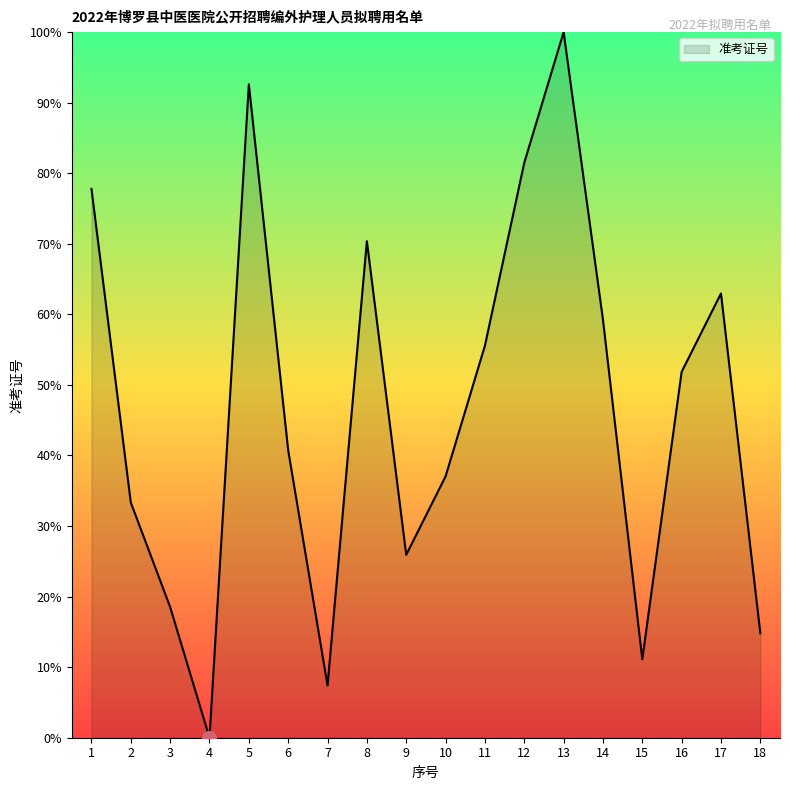

At which category does the chart reach its peak across all series?

13